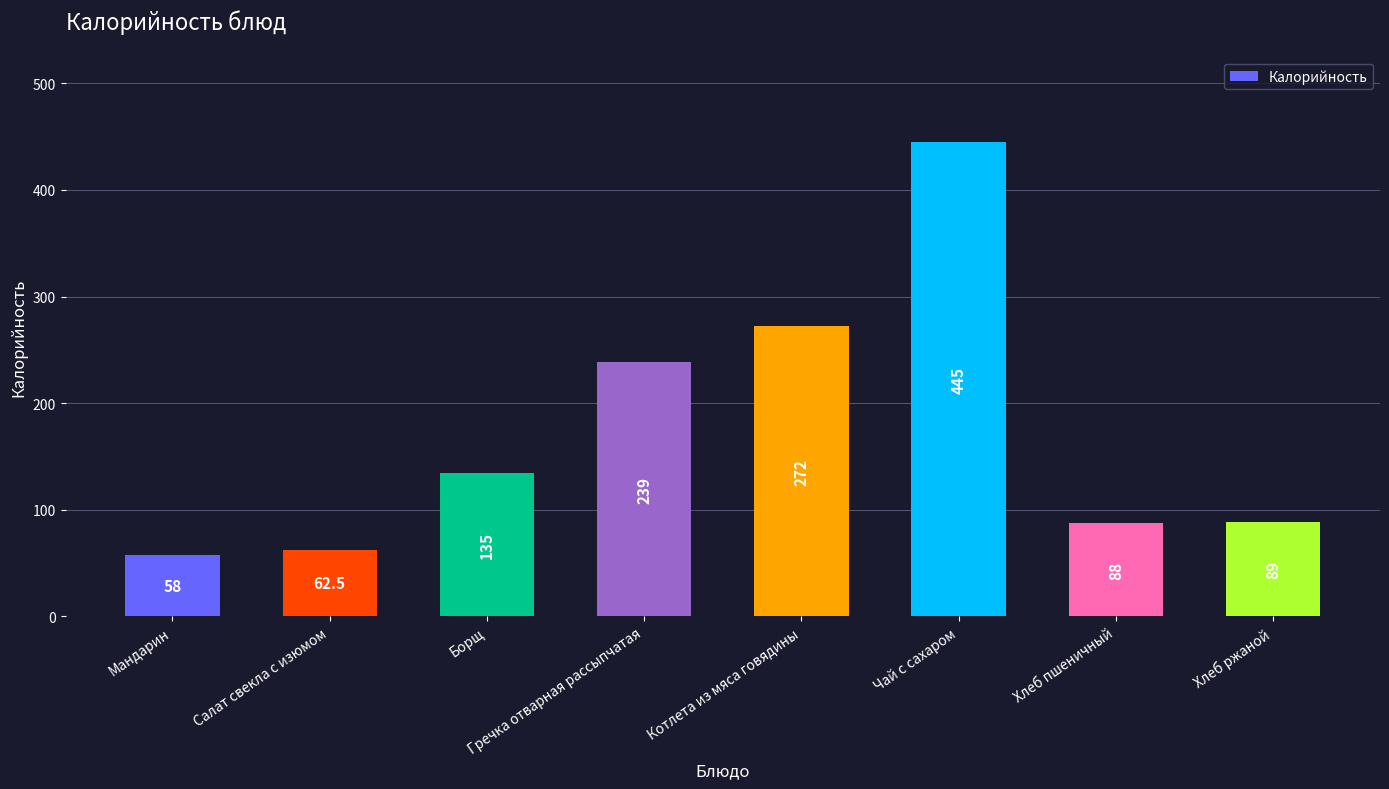

True or false: the data shows 136.9 at Хлеб пшеничный.

False